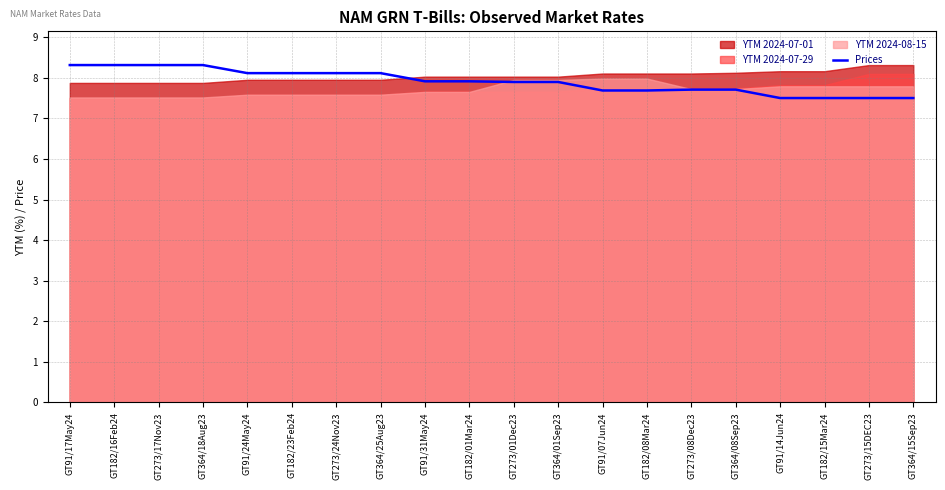

The Prices series shows 11.8 at GT364/15Sep23. True or false?

False